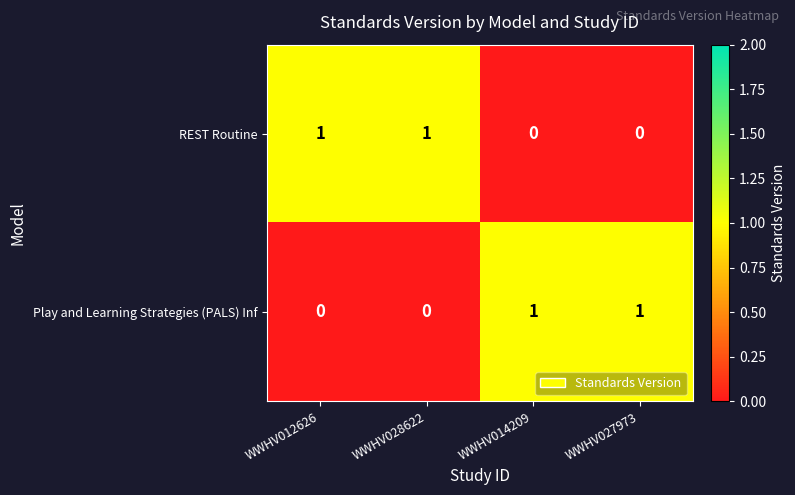

The Play and Learning Strategies (PALS) Inf series shows 0 at WWHV014209. True or false?

False